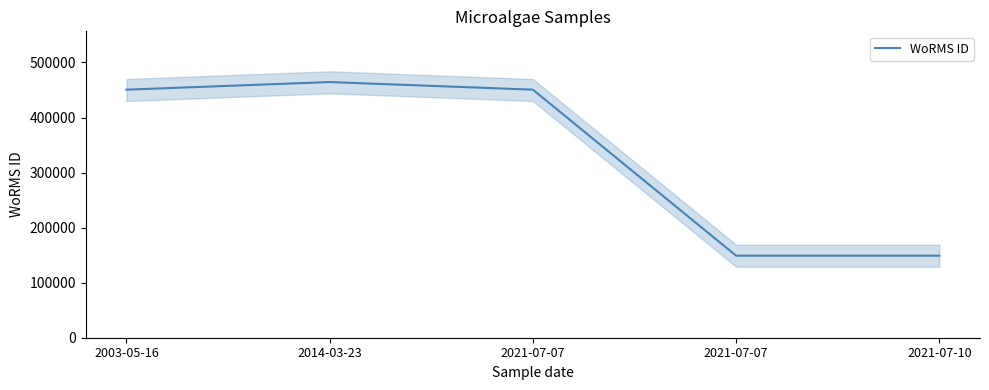

Which category has the highest value across all series?

2014-03-23